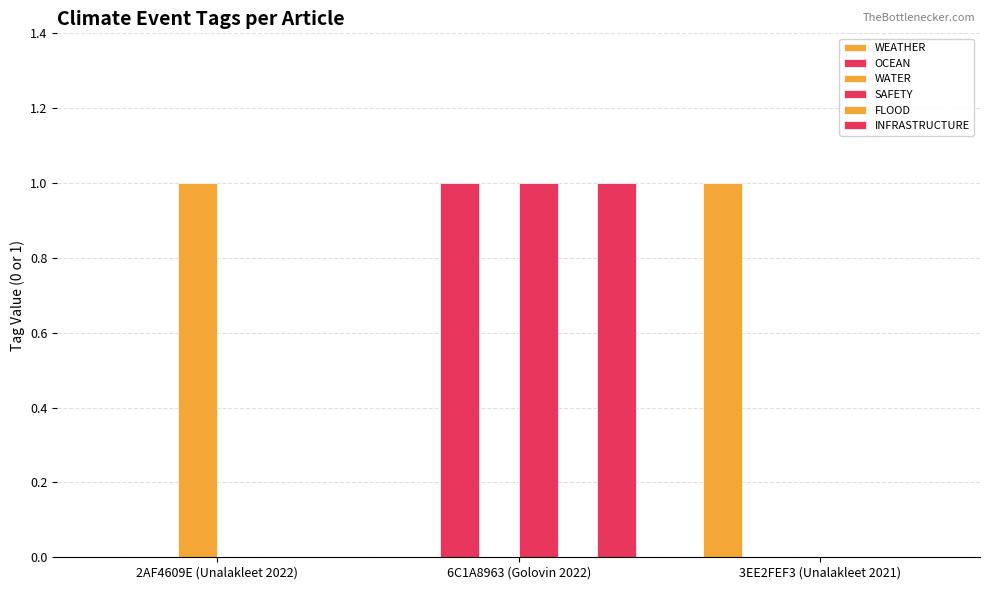

Which category has the lowest value in the SAFETY series?

2AF4609E (Unalakleet 2022)